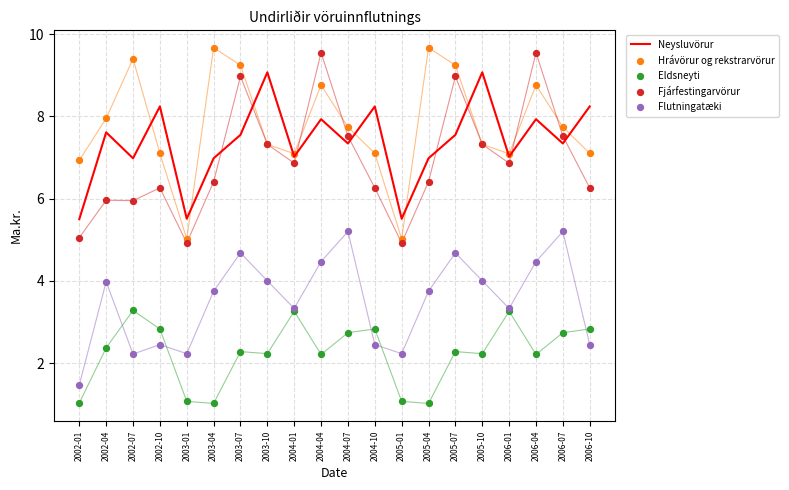

What are all the series names shown in the legend?

Neysluvörur, Hrávörur og rekstrarvörur, Eldsneyti, Fjárfestingarvörur, Flutningatæki